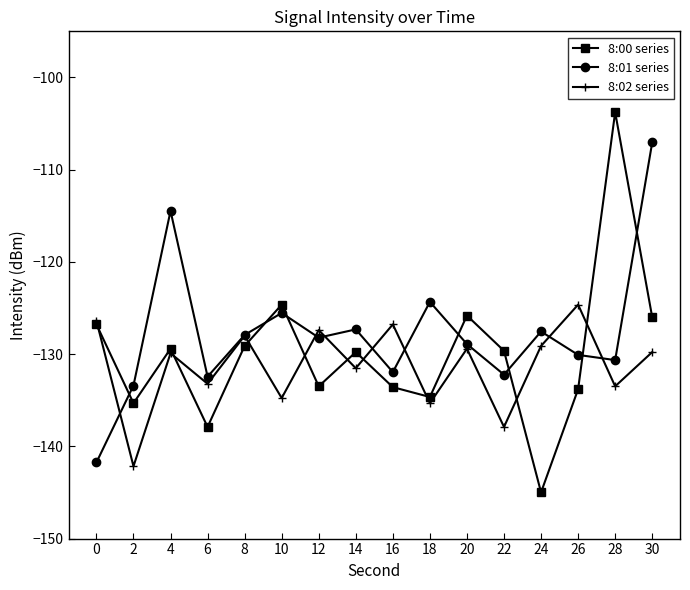

What is the approximate value of 8:01 series at 18?

-124.3